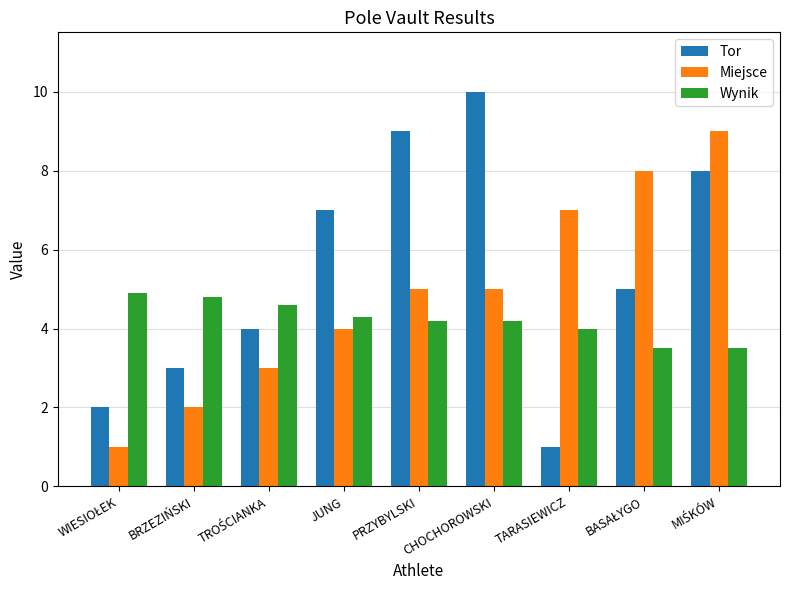

What is the total value across all series at CHOCHOROWSKI?

19.2